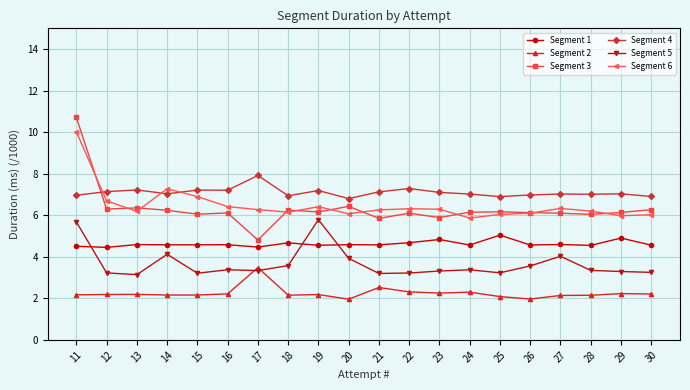

Which series changed the most between 11 and 23?

Segment 3